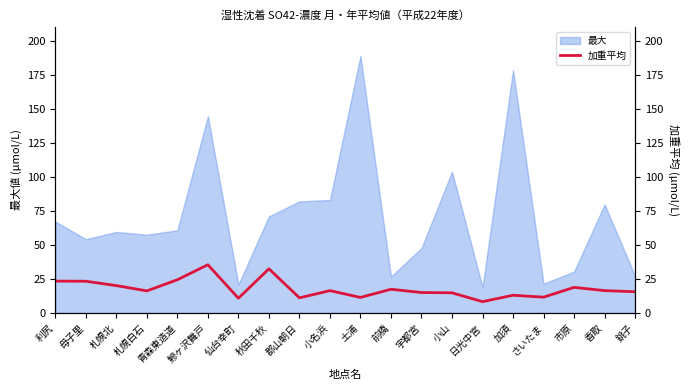

Reading left to right, extract all data points from this chart.

利尻=23.4	母子里=23.3	札幌北=20.1	札幌白石=16.2	青森東造道=24.4	鰺ヶ沢舞戸=35.4	仙台幸町=10.8	秋田千秋=32.4	郡山朝日=11.1	小名浜=16.4	土浦=11.4	前橋=17.4	宇都宮=15.0	小山=14.8	日光中宮=8.3	加須=13.0	さいたま=11.6	市原=18.8	香取=16.4	銚子=15.6